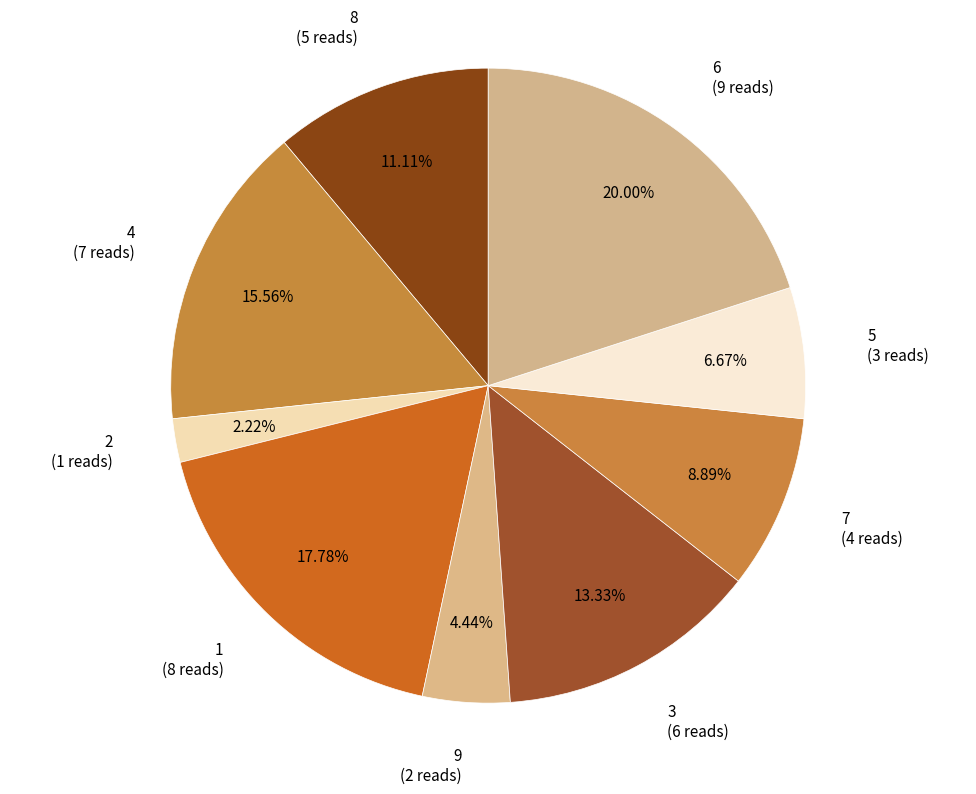

How many slices are in this pie chart?

9